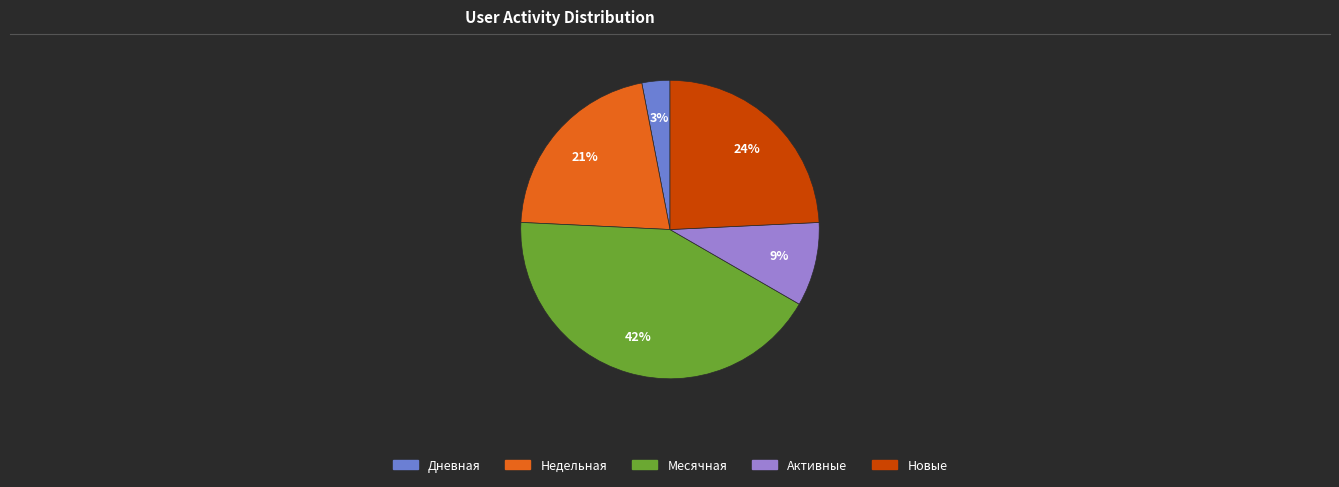

Rank the categories by value from lowest to highest.

Дневная, Активные, Недельная, Новые, Месячная